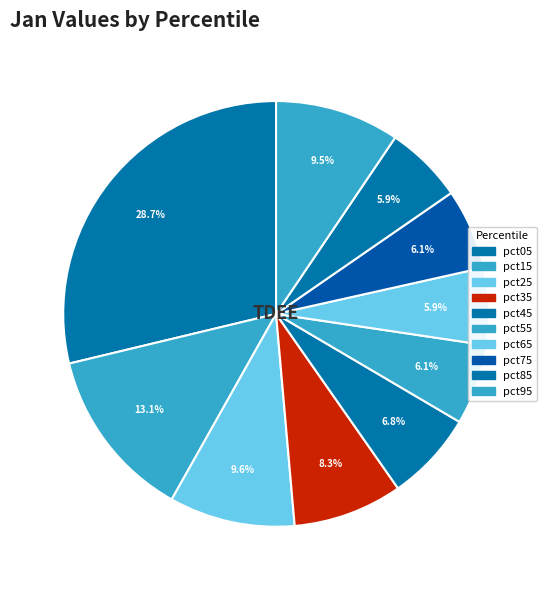

To the nearest percent, what percentage of the pie is pct85?

6%